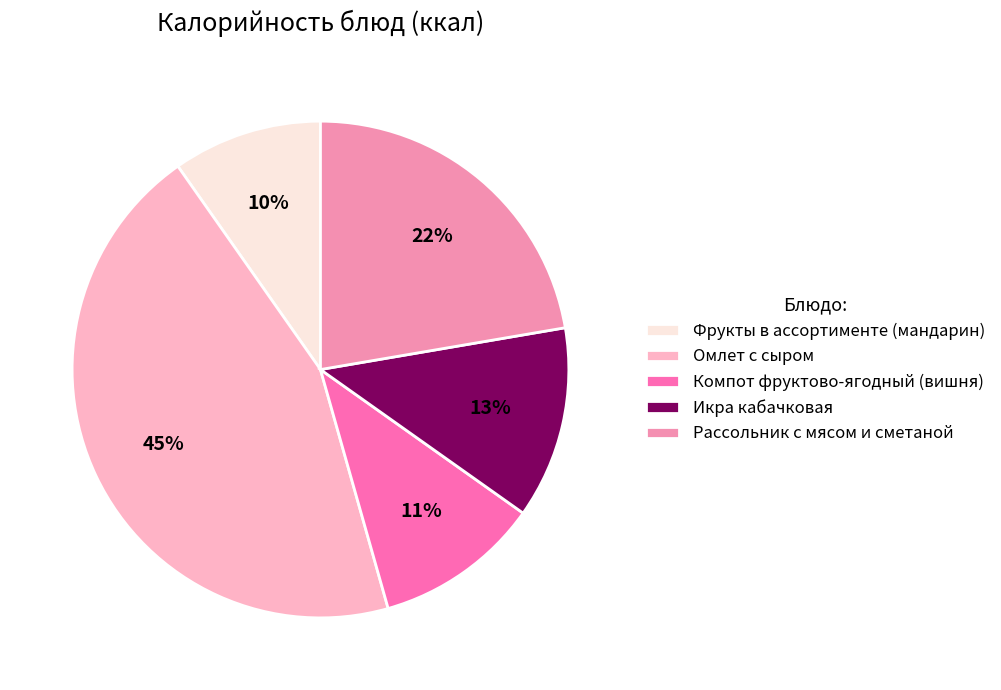

Count the number of slices in the pie.

5